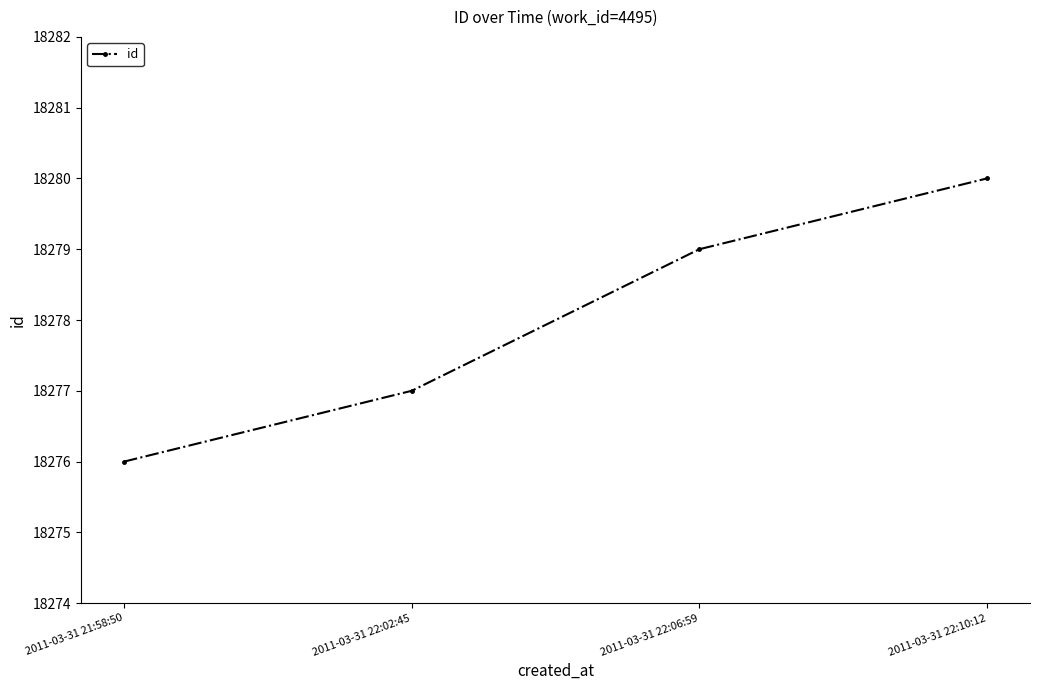

Reading left to right, transcribe all the data shown in this chart.

18276	18277	18279	18280